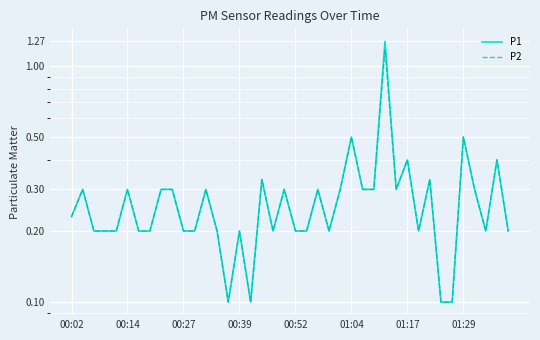

What is the total value across all series at 34?

0.2